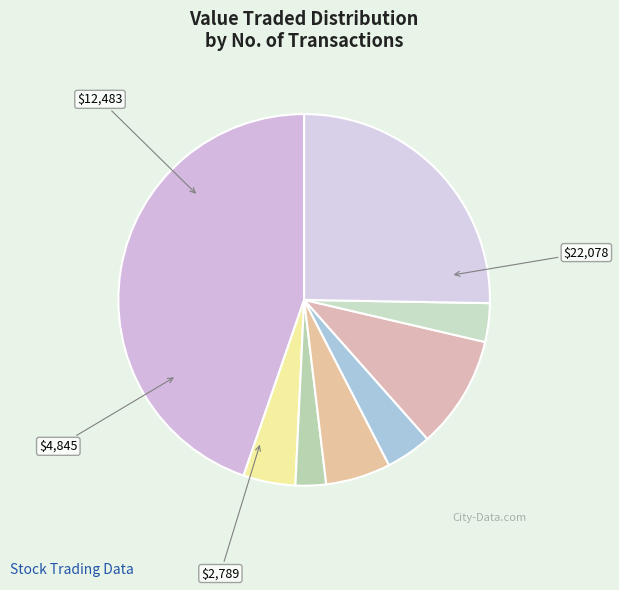

How many slices are in this pie chart?

8